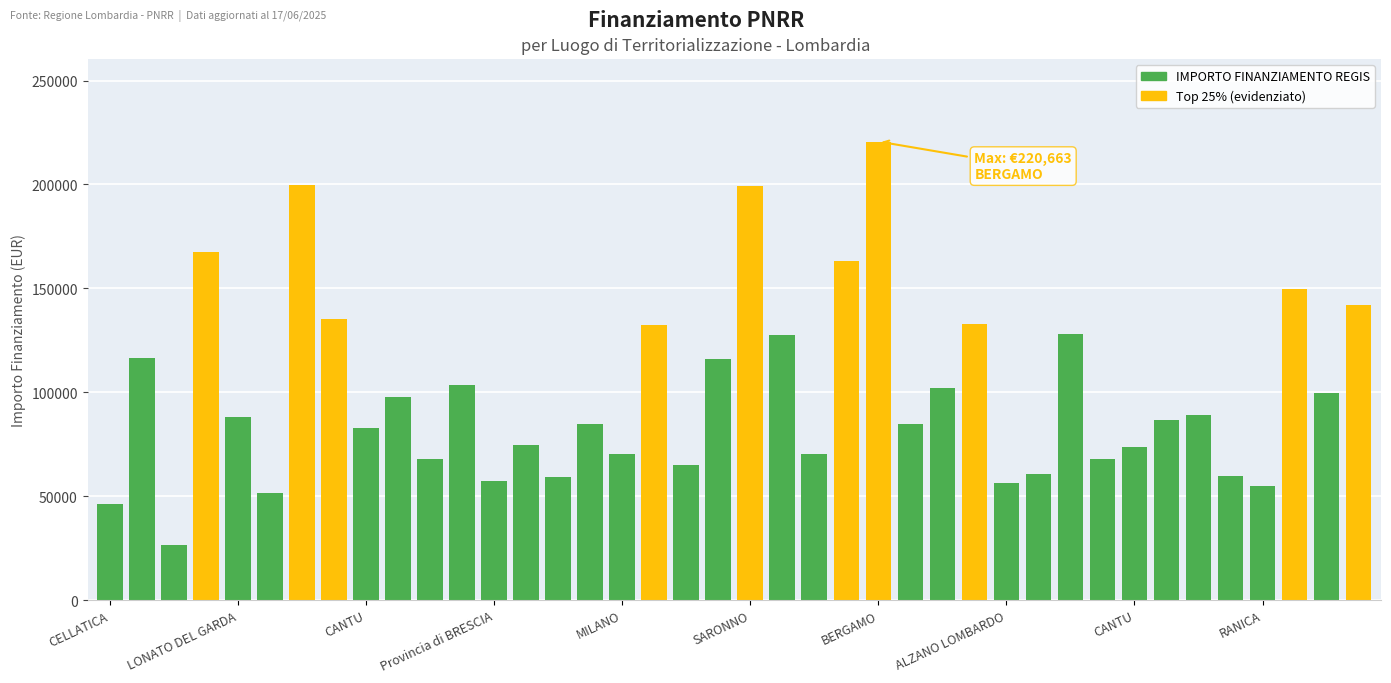

What is the minimum value shown in the chart?

26730.0